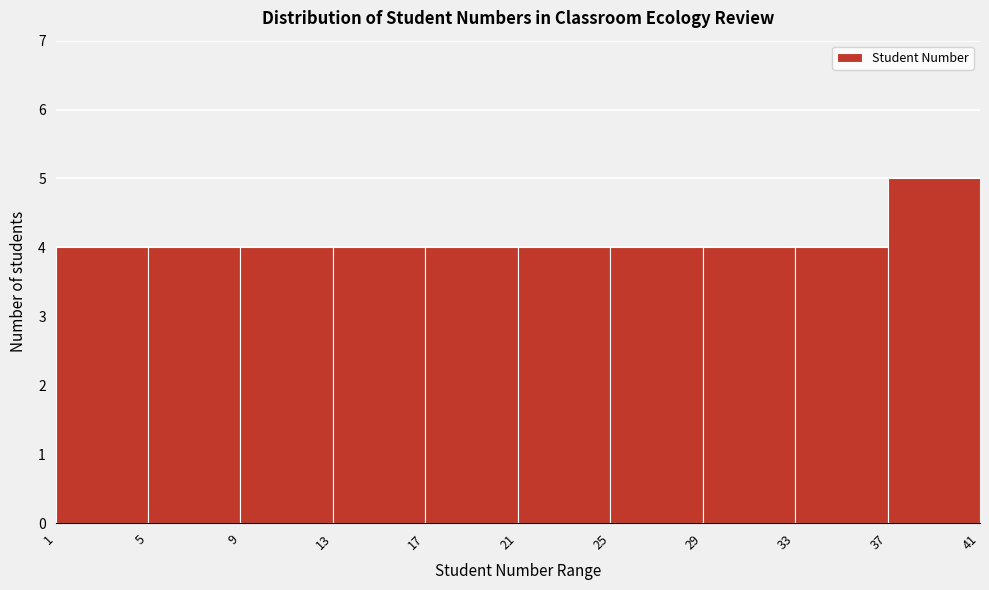

Which range on the x-axis has the tallest bar?

37 to 41